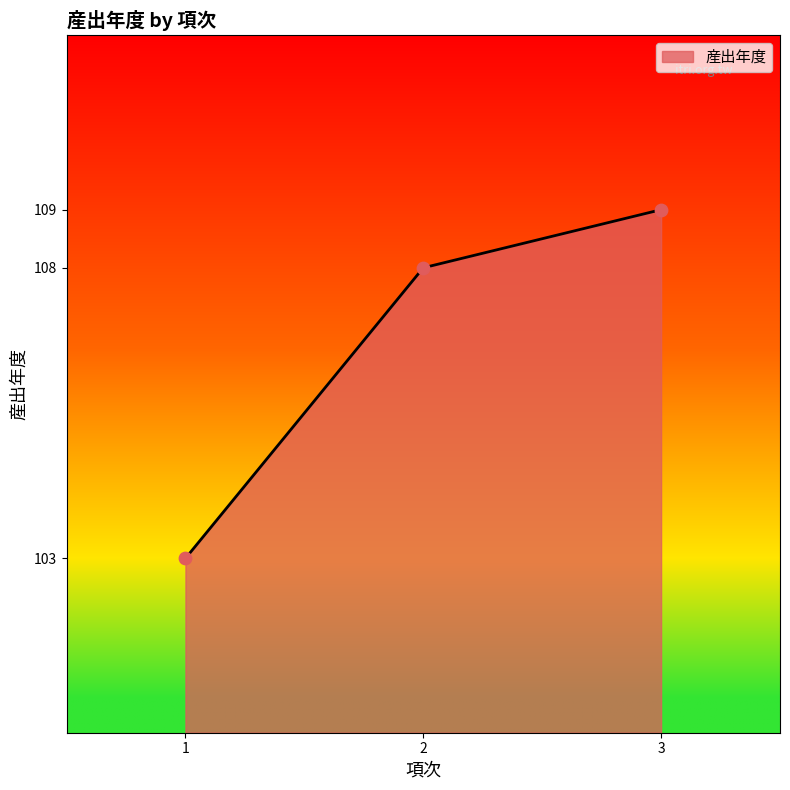

What is the change in value from 1 to 2?

+5